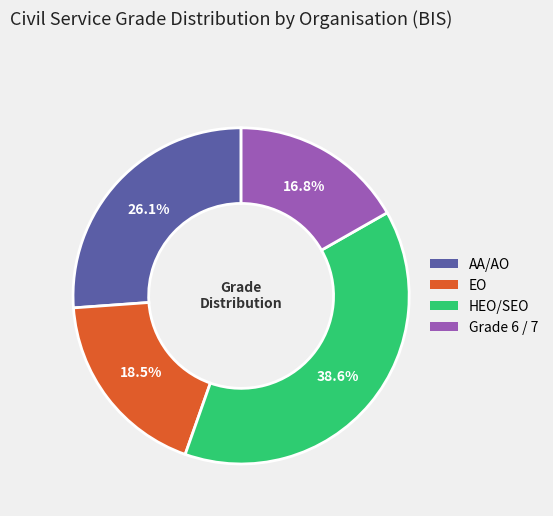

How many segments does this pie chart have?

4